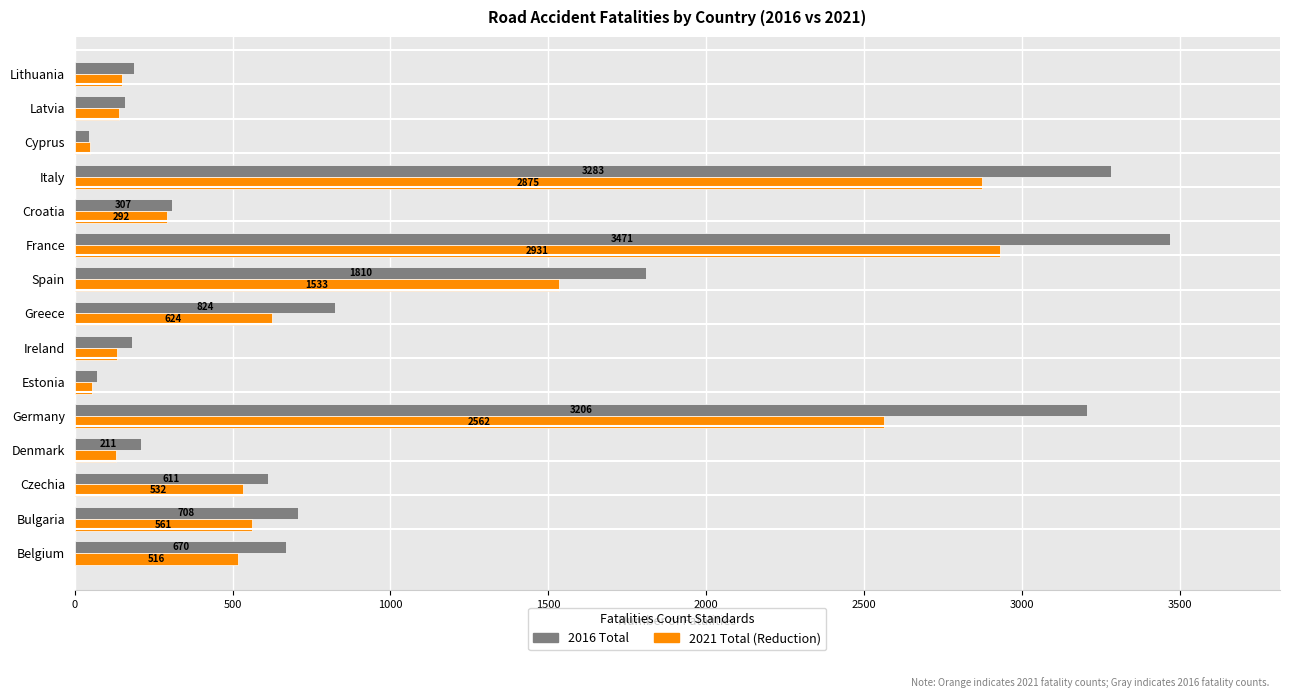

At which category is the sum across all series the highest?

France